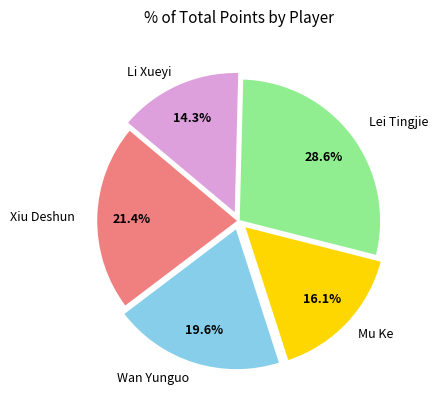

Is there a majority slice in this chart?

No